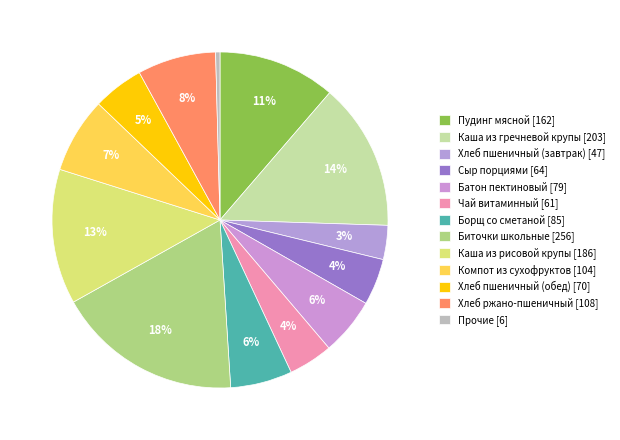

To the nearest percent, what is the average slice percentage?

8%